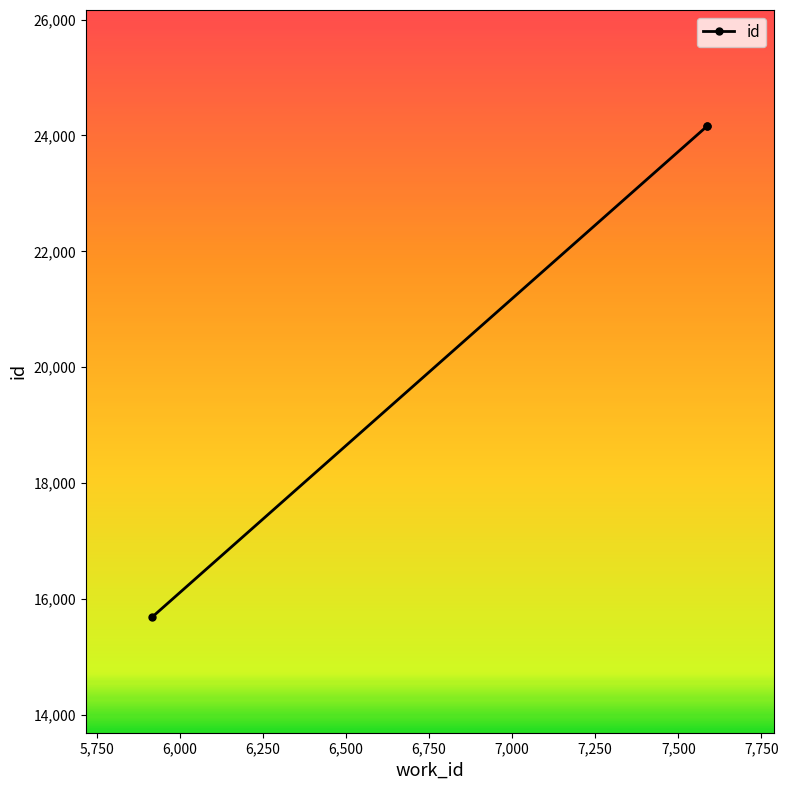

Between 6,000 and 5,750, which is larger?

6,000